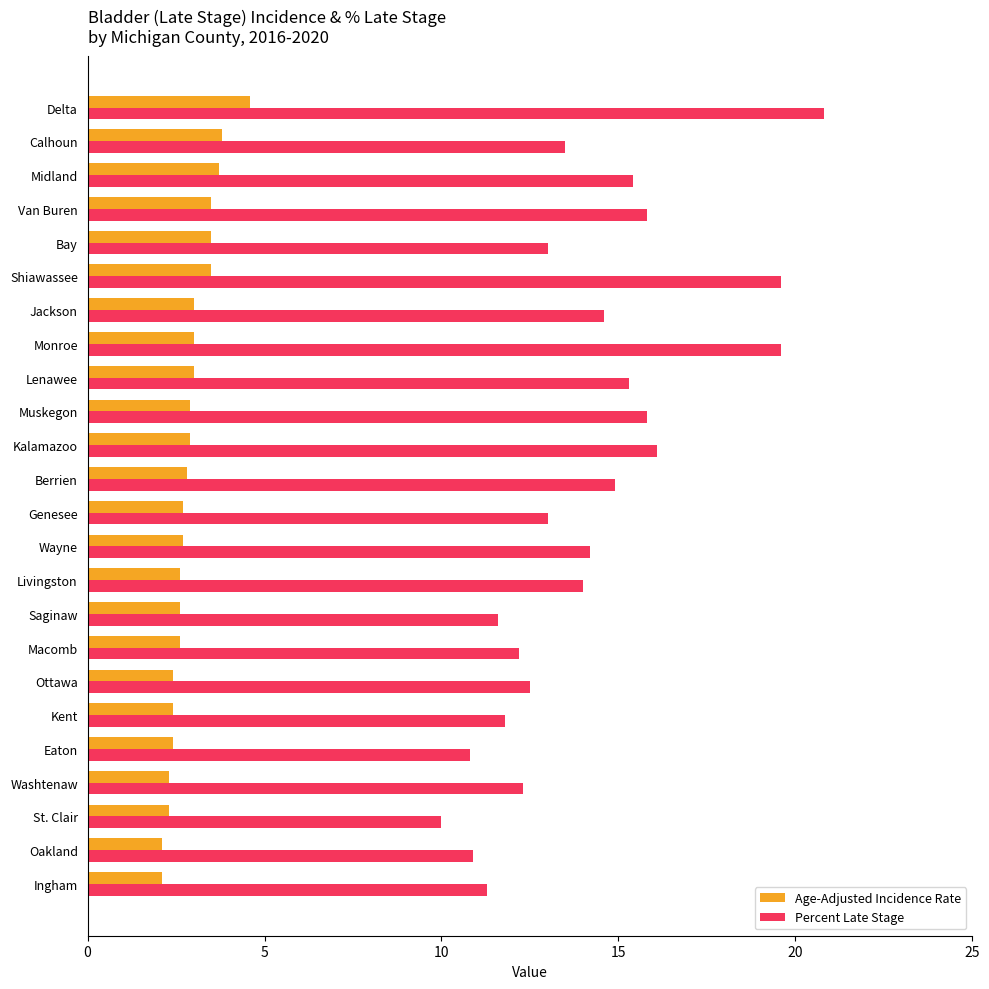

Which label corresponds to the largest value in the chart?

Delta